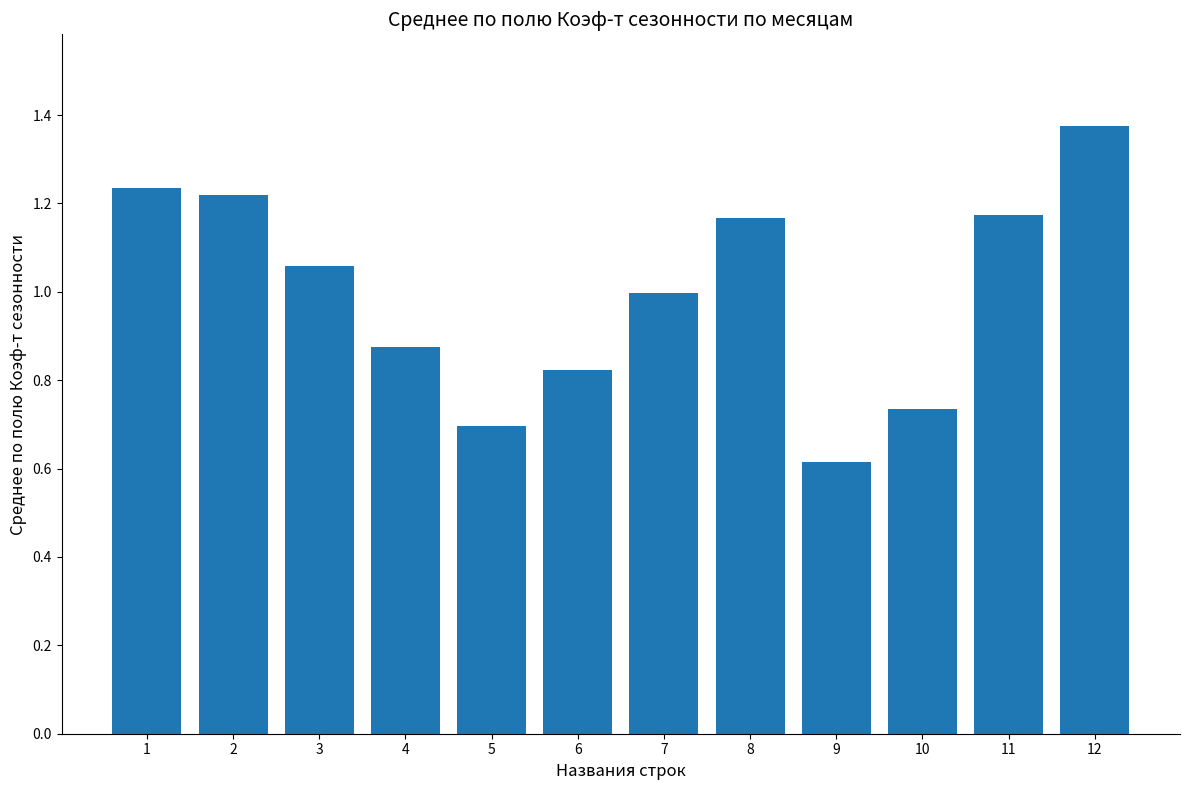

Which has a higher value, 7 or 10?

7